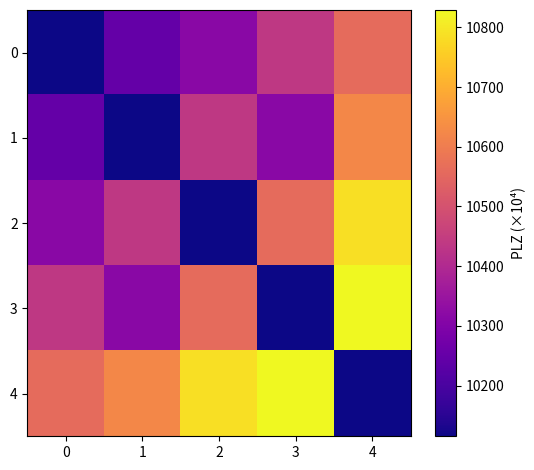

Rank the series by their maximum value, from highest to lowest.

3, 4, 2, 1, 0